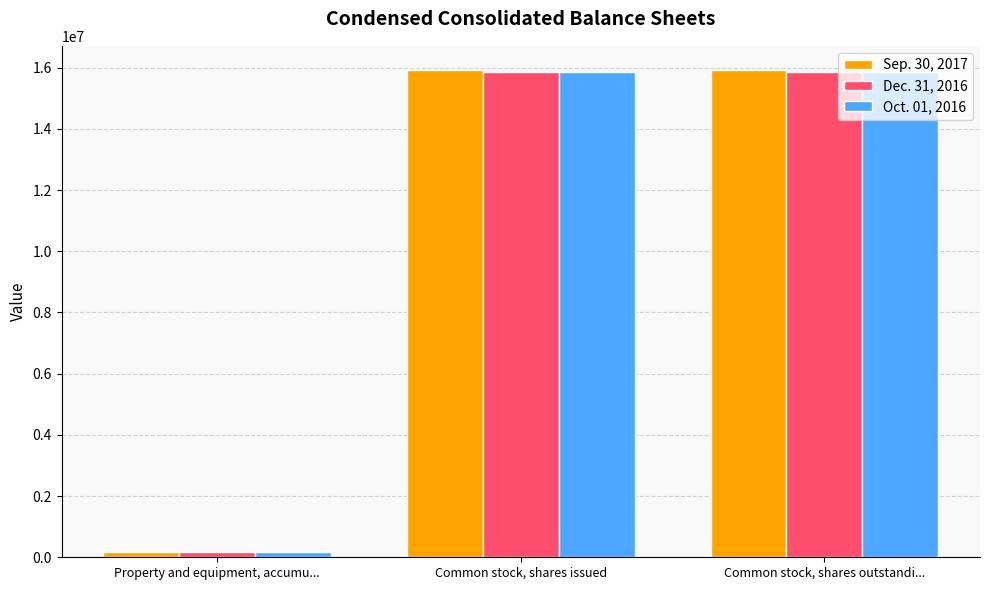

At which label does Oct. 01, 2016 reach its minimum?

Property and equipment, accumu...